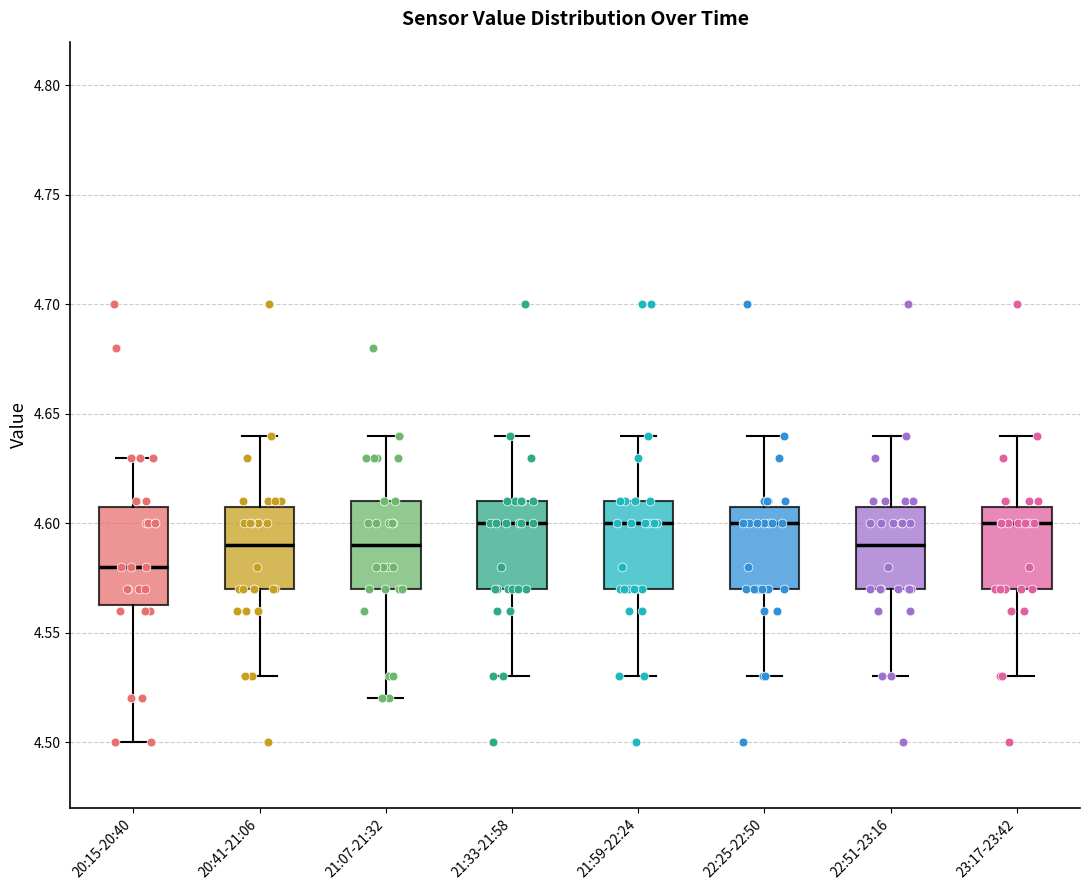

Reading left to right, transcribe this box plot: for each box, give where its median line is, the range the box spans, and where its two whiskers end, as read against the y-axis. The values are not printed on the chart, so give them approximately, as read against the axis.

20:15-20:40: median 4.580, box 4.565 to 4.610, whiskers 4.500 to 4.630
20:41-21:06: median 4.590, box 4.570 to 4.610, whiskers 4.530 to 4.640
21:07-21:32: median 4.590, box 4.570 to 4.610, whiskers 4.520 to 4.640
21:33-21:58: median 4.600, box 4.570 to 4.610, whiskers 4.530 to 4.640
21:59-22:24: median 4.600, box 4.570 to 4.610, whiskers 4.530 to 4.640
22:25-22:50: median 4.600, box 4.570 to 4.610, whiskers 4.530 to 4.640
22:51-23:16: median 4.590, box 4.570 to 4.610, whiskers 4.530 to 4.640
23:17-23:42: median 4.600, box 4.570 to 4.610, whiskers 4.530 to 4.640